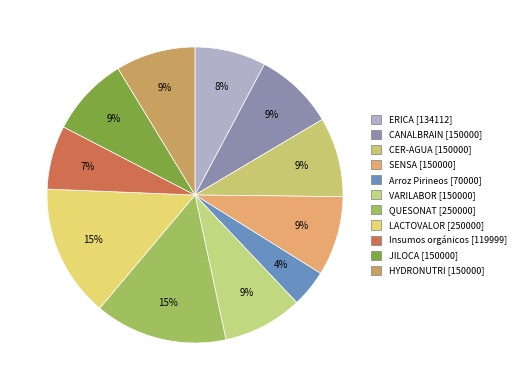

What is the total percentage of SENSA [150000] and Arroz Pirineos [70000]?

12.8%